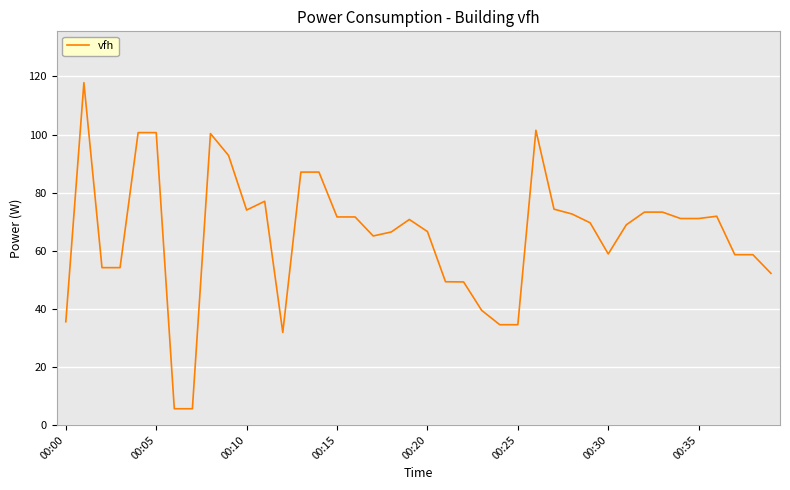

What is the sum of all values?

2620.2